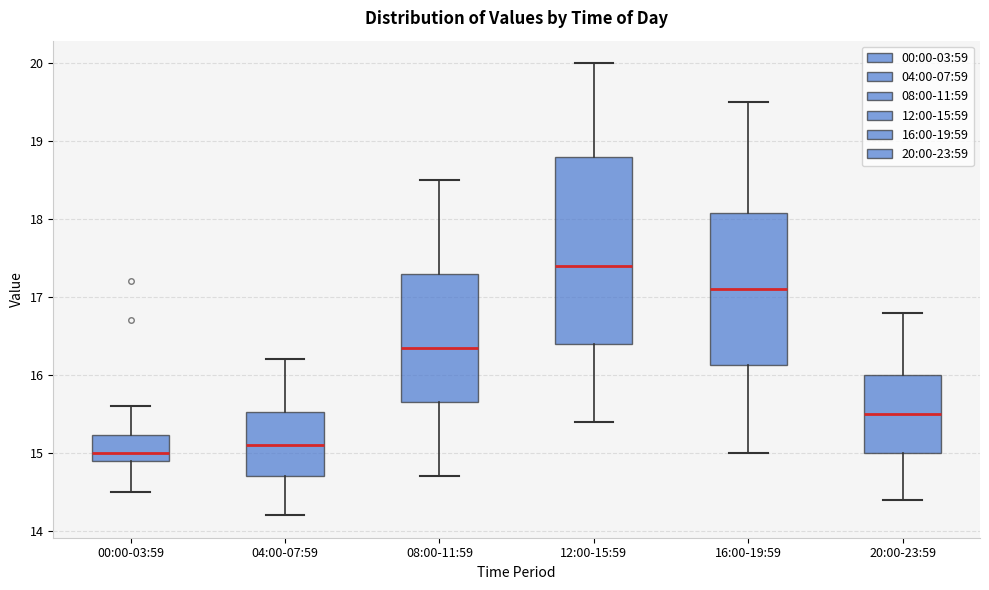

Comparing the boxes themselves (not the whiskers), which one is the tallest?

12:00-15:59